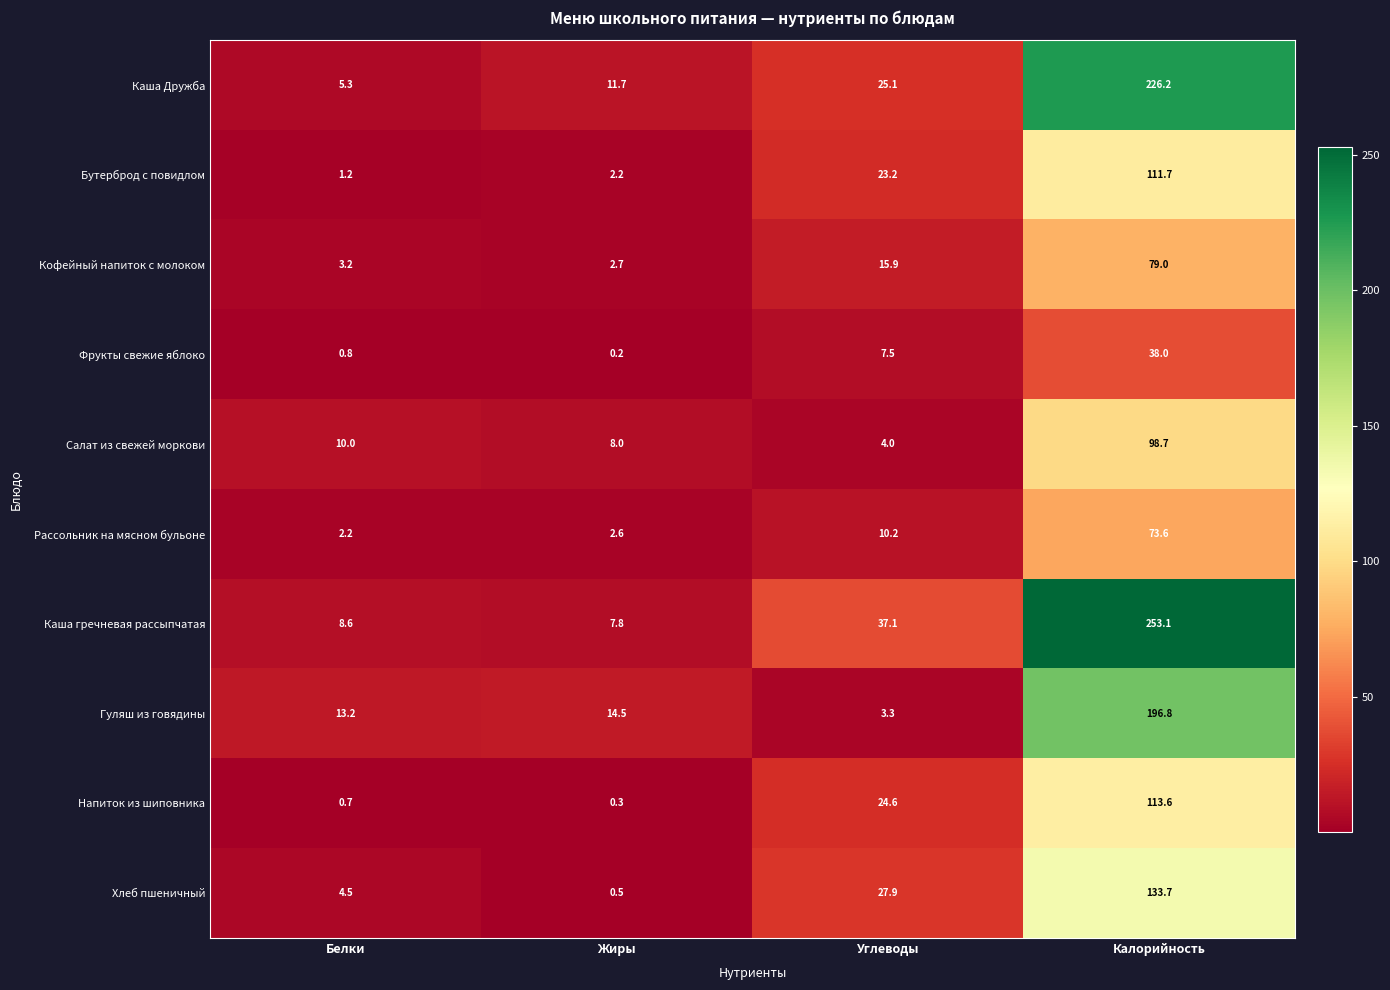

What is the maximum value for Напиток из шиповника?

113.6